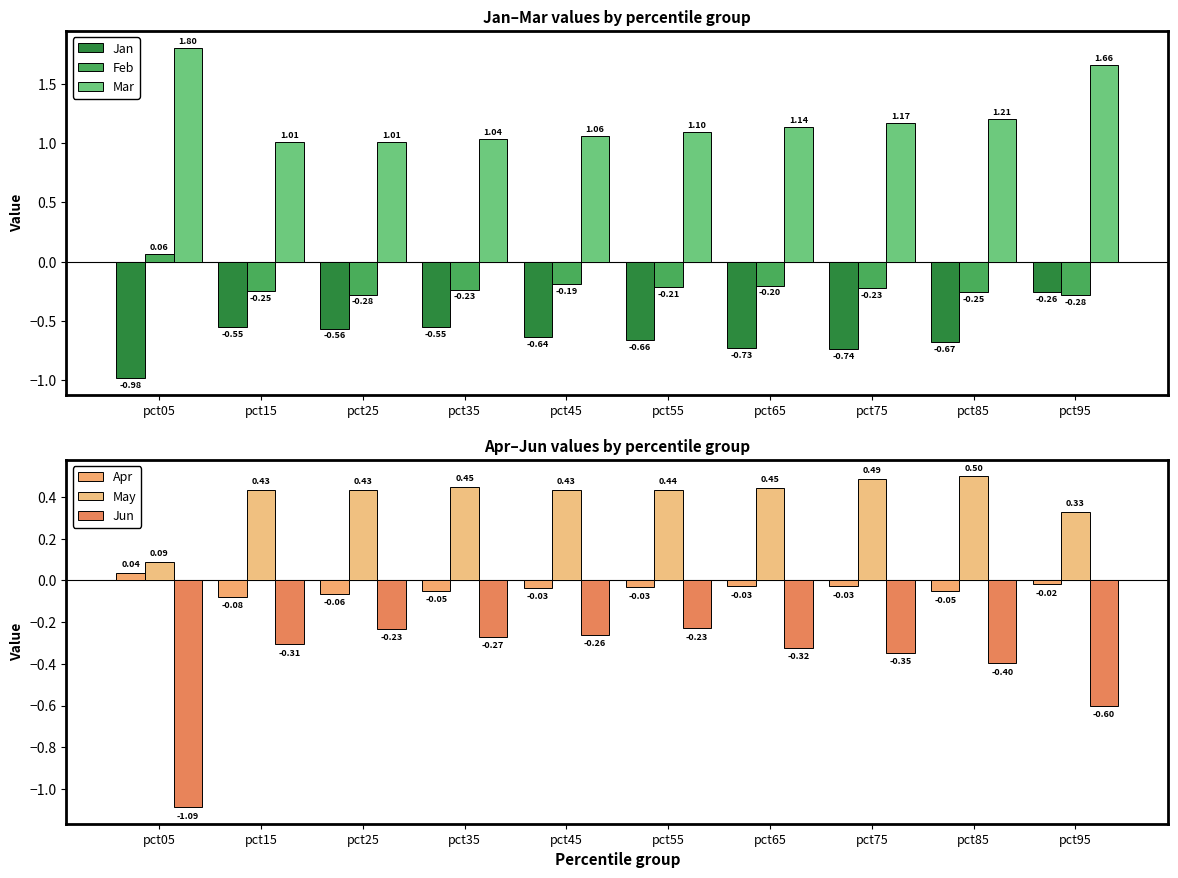

At which category is the sum across all series the highest?

pct95